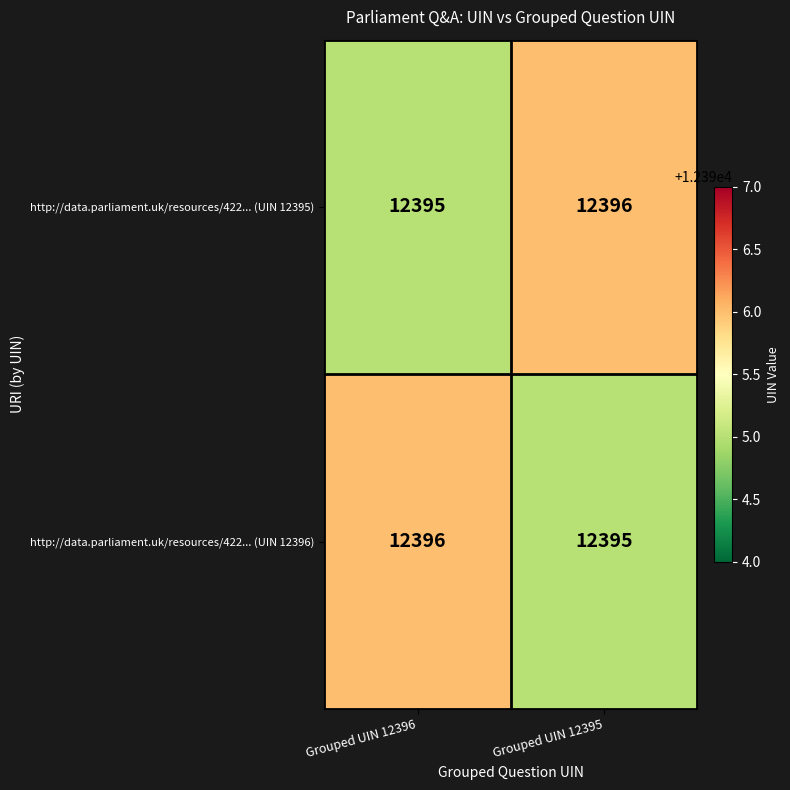

What is the average value of the http://data.parliament.uk/resources/422... (UIN 12395) series?

12396